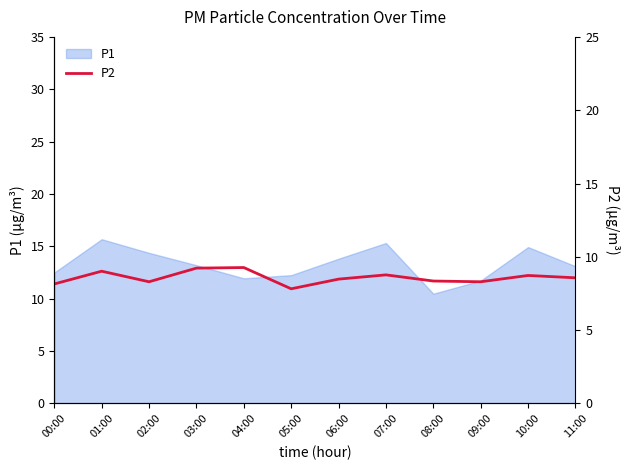

Is it true that the value at 09:00 is 10.9?

False